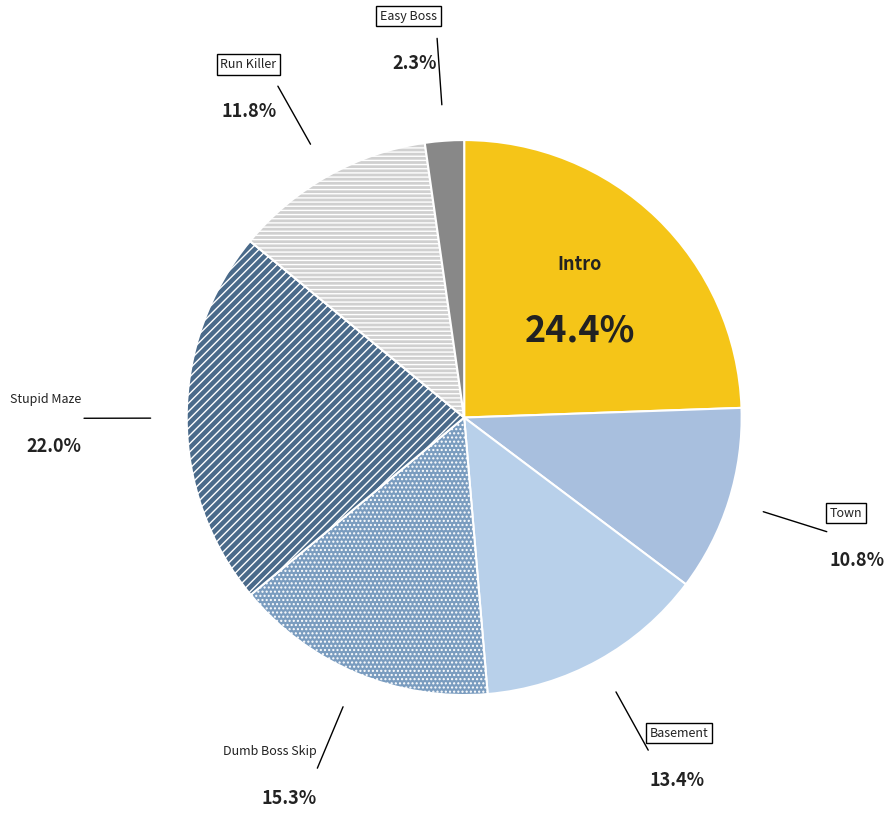

To the nearest percent, what is the average slice percentage?

14%